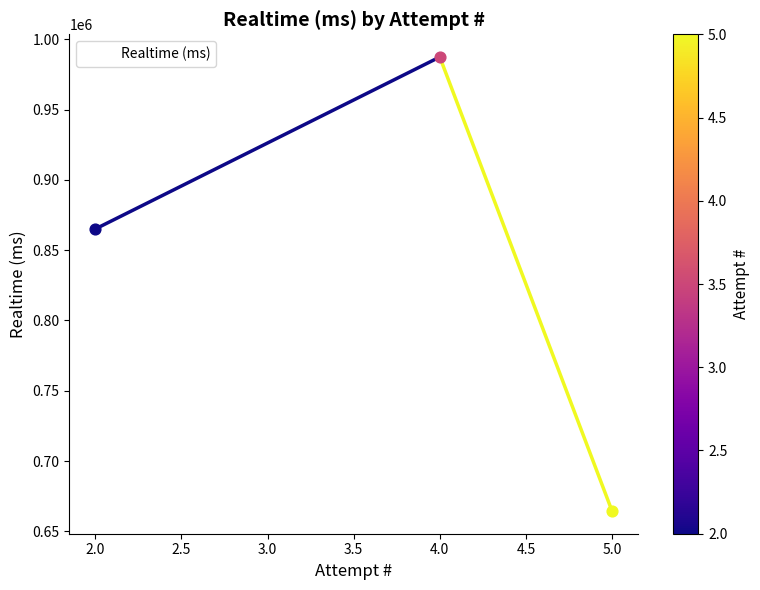

What is the change in value from 2.0 to 4.0?

+122367